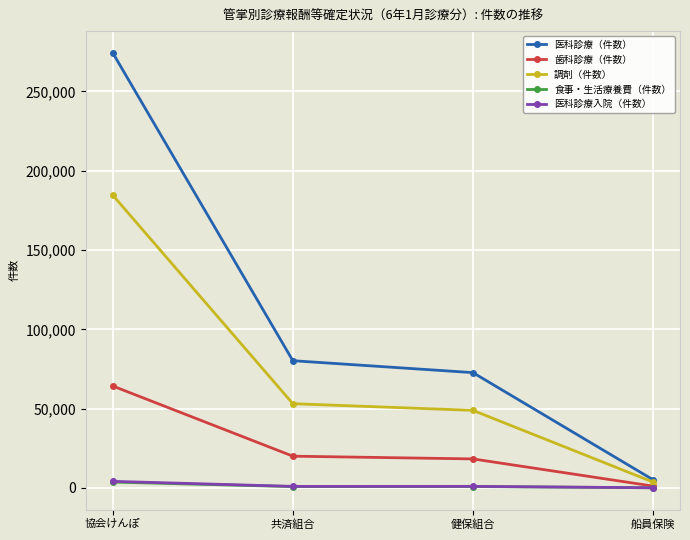

Between 協会けんぽ and 健保組合, which series saw the biggest shift?

医科診療（件数）